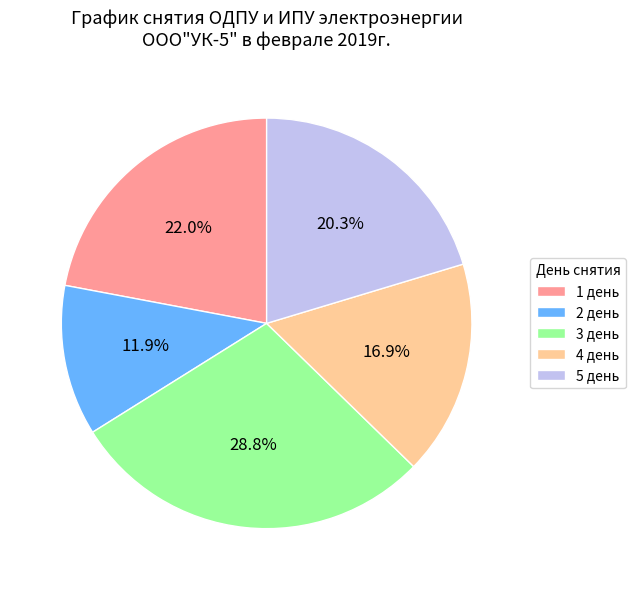

Combined, do 2 день and 1 день account for over 50%?

No